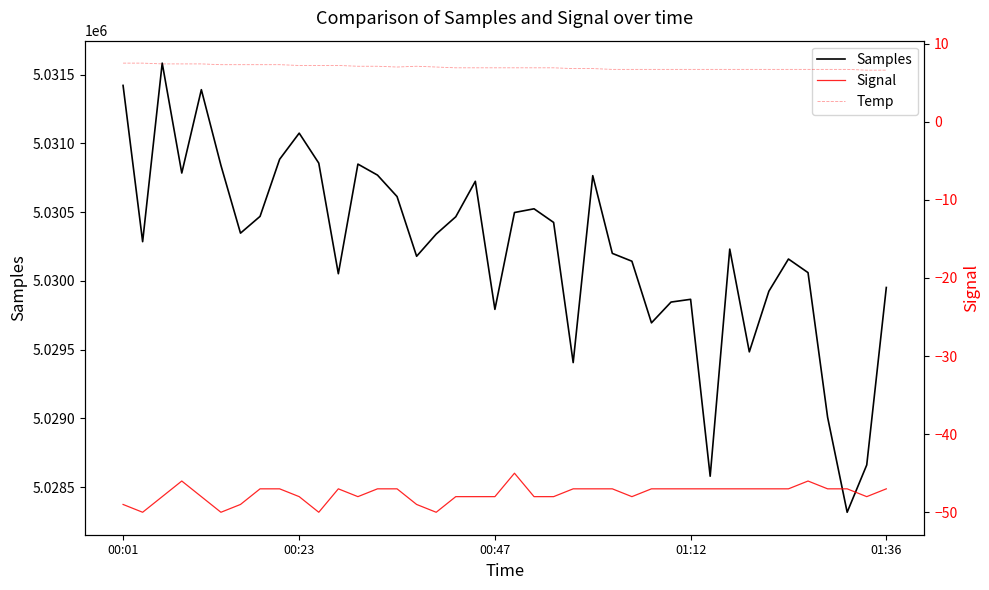

The value of Samples at 00:47 is 2042853.7. True or false?

False